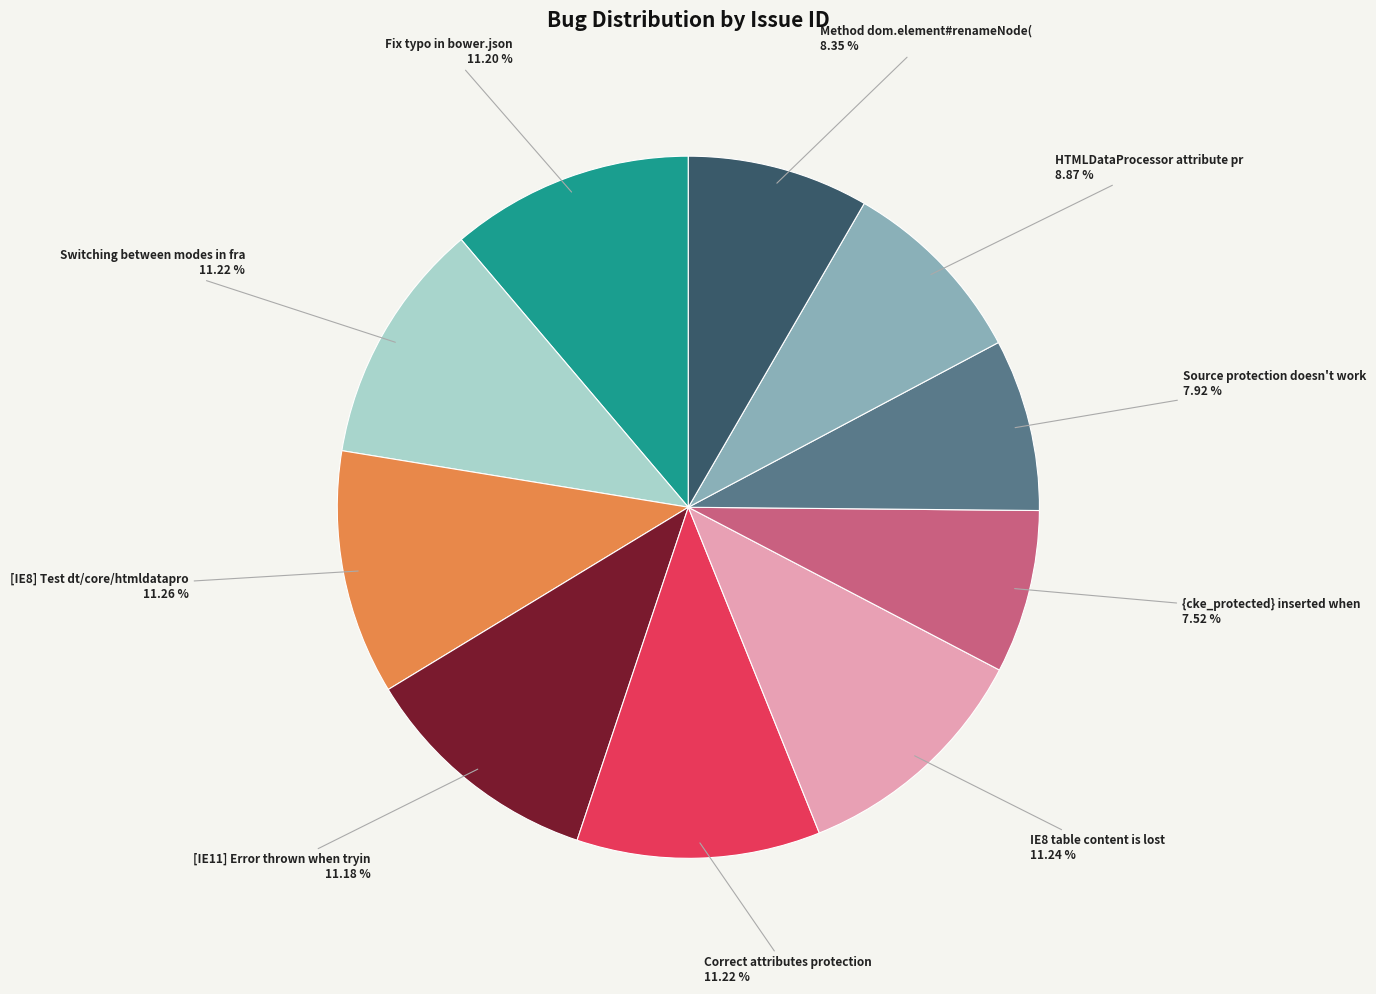

Does any single category account for the majority?

No